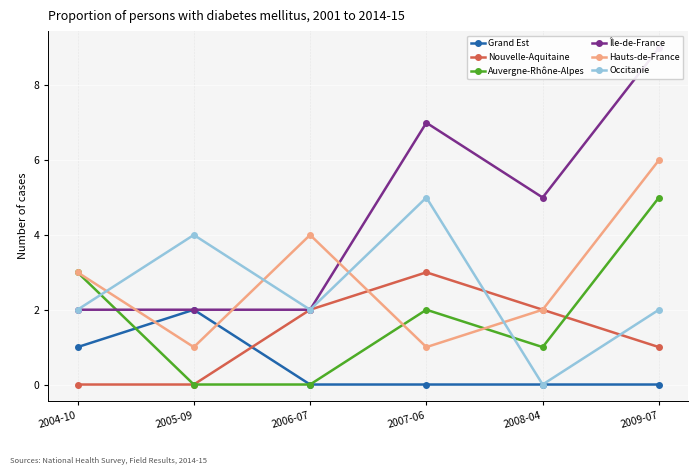

True or false: Île-de-France has a value of 3 at 2007-06.

False